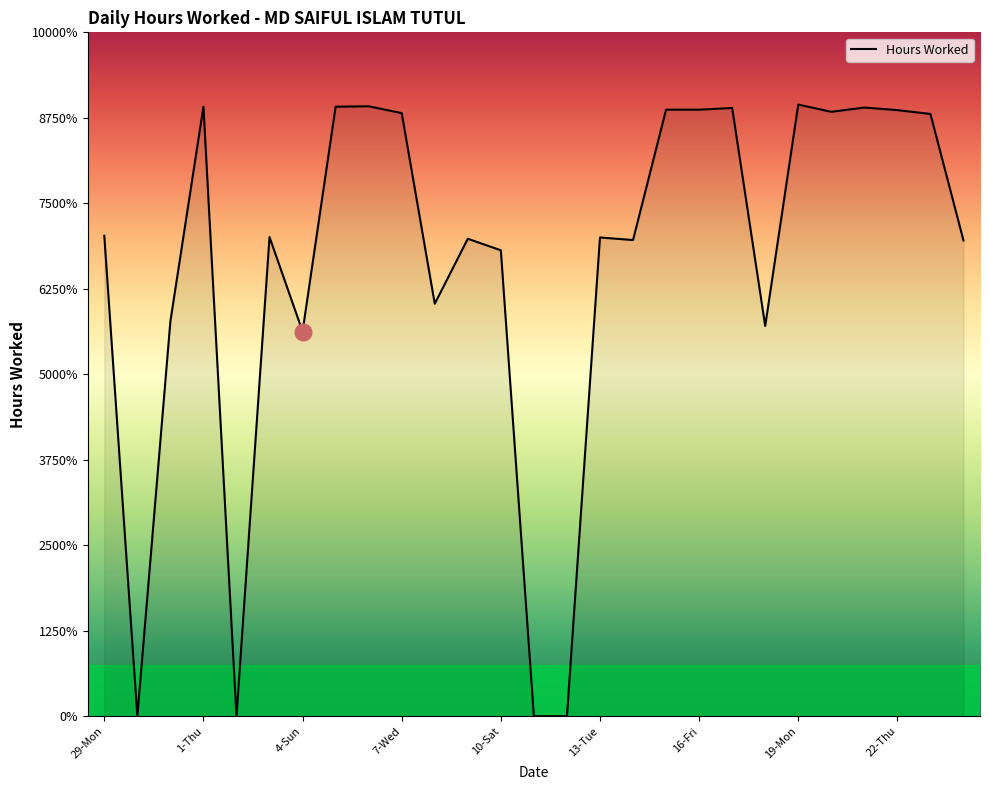

Does the chart have visible grid lines?

No